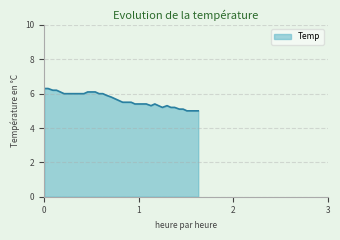

What is the greatest value displayed?

6.3